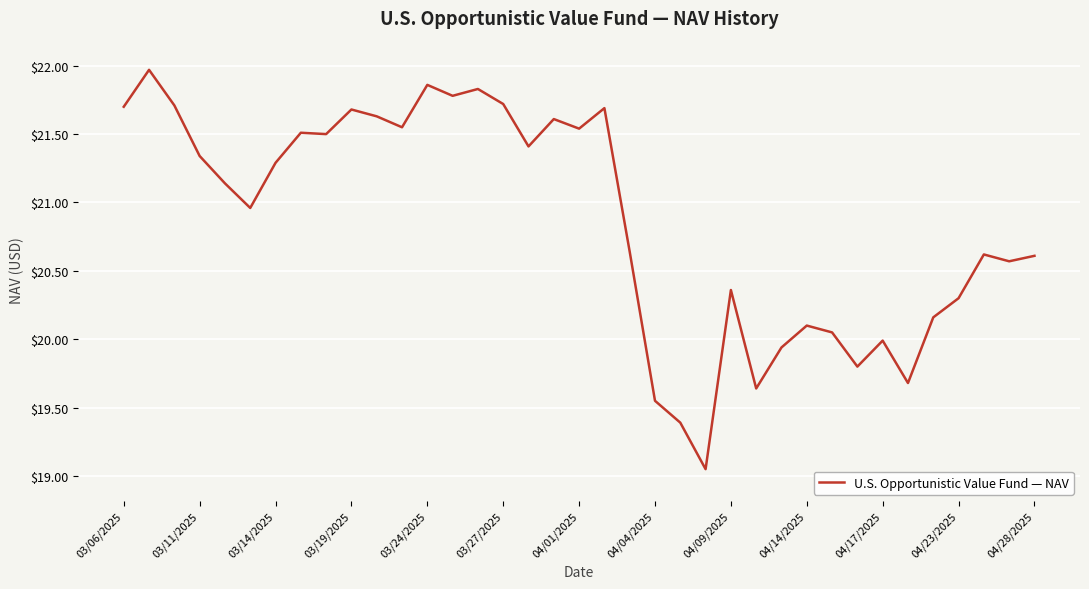

What is the difference between the maximum and minimum values?

2.9